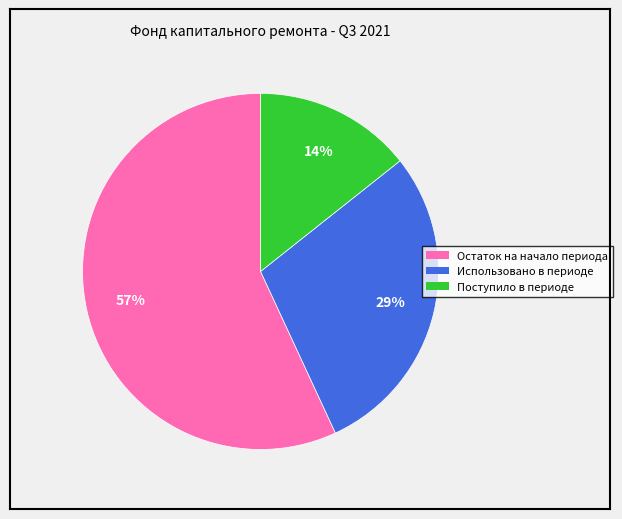

Which has a higher value, Остаток на начало периода or Использовано в периоде?

Остаток на начало периода